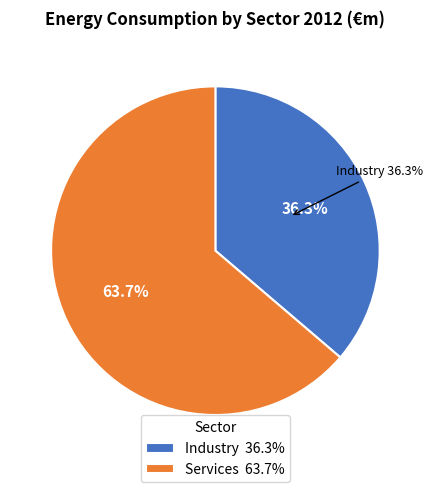

True or false: Services accounts for 78% of the total.

False